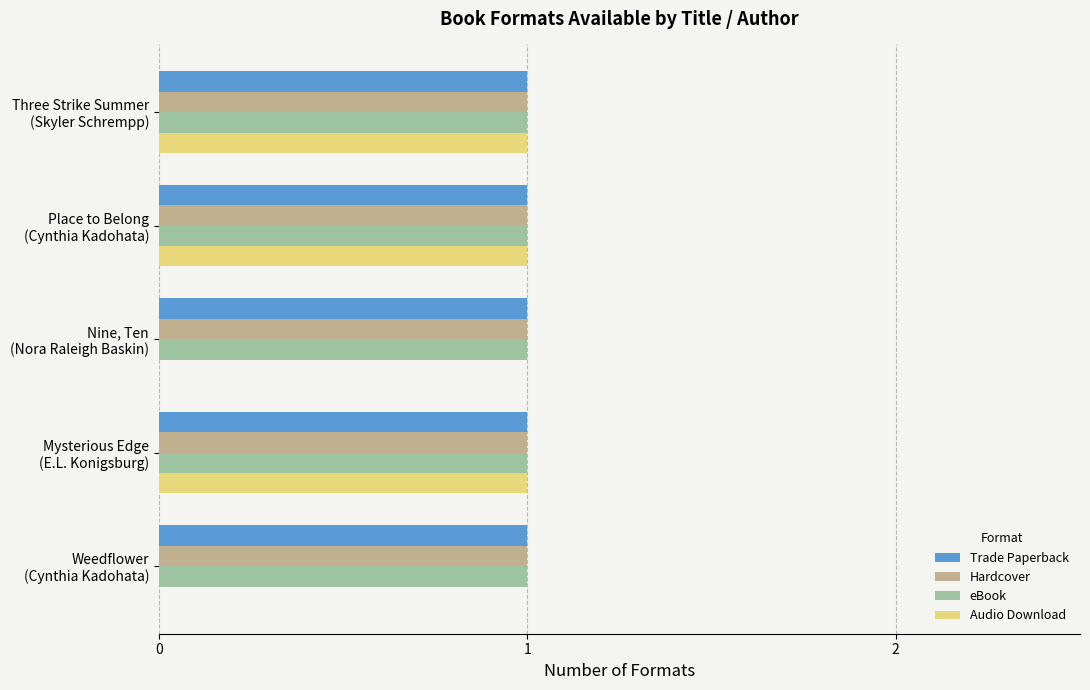

What is the sum of all eBook values?

5